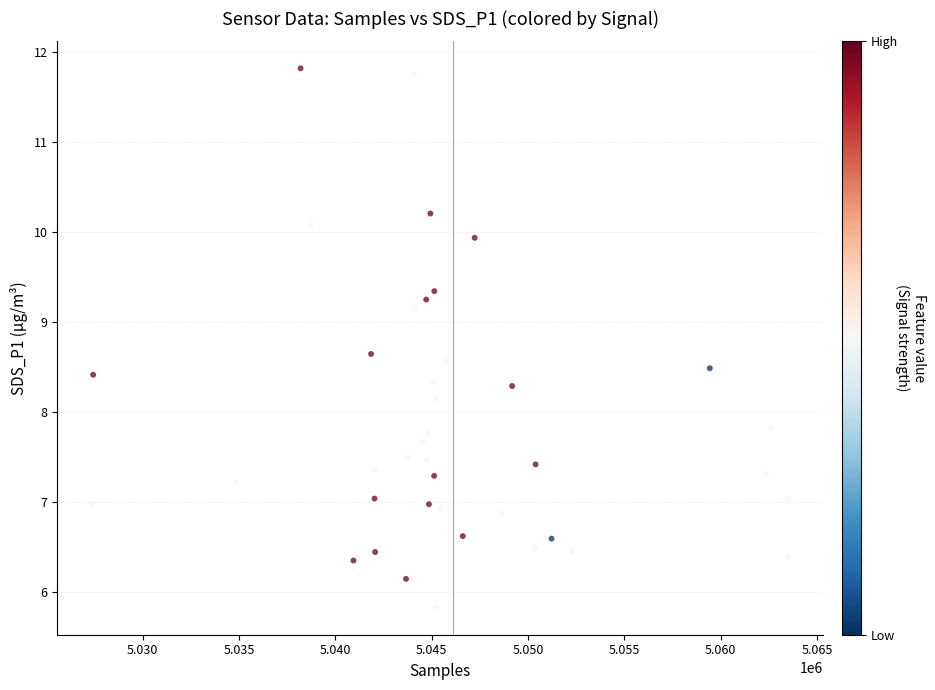

What is the range of Y values (max minus min)?

6.0